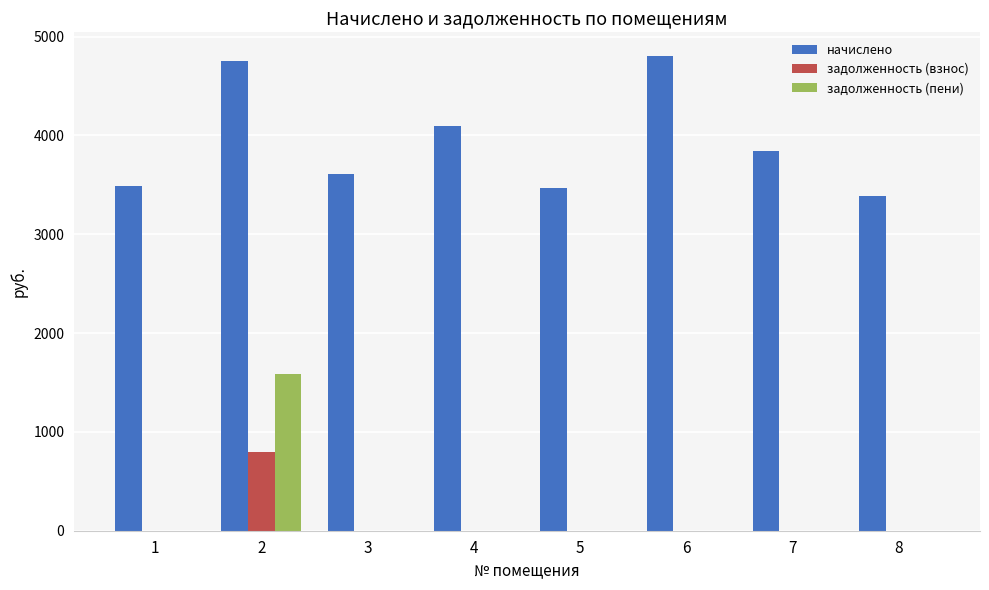

What is the highest value of the задолженность (взнос) series?

792.1